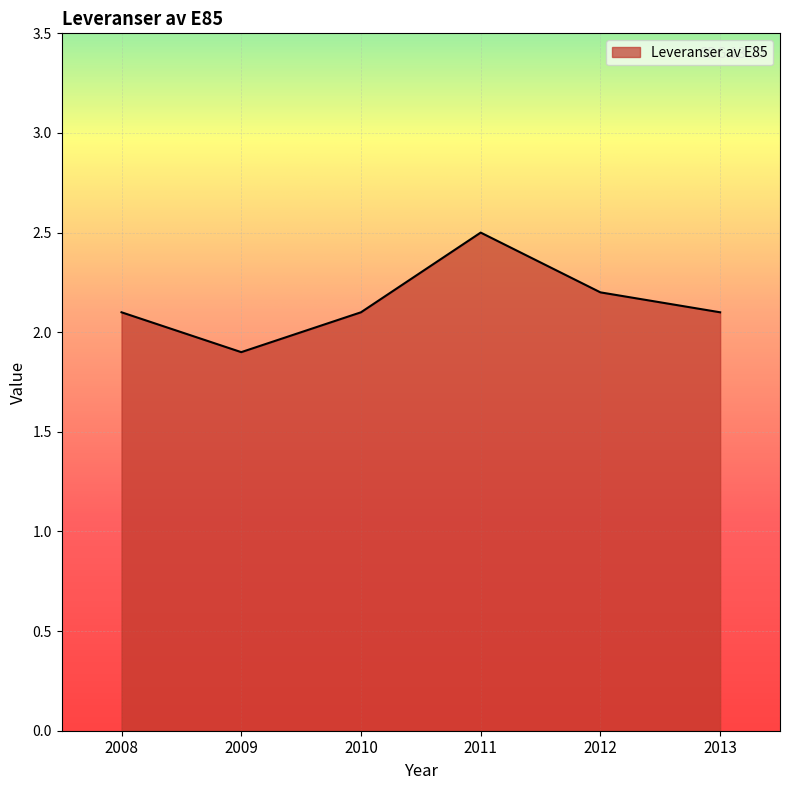

What is the difference between the second highest and minimum values?

0.3